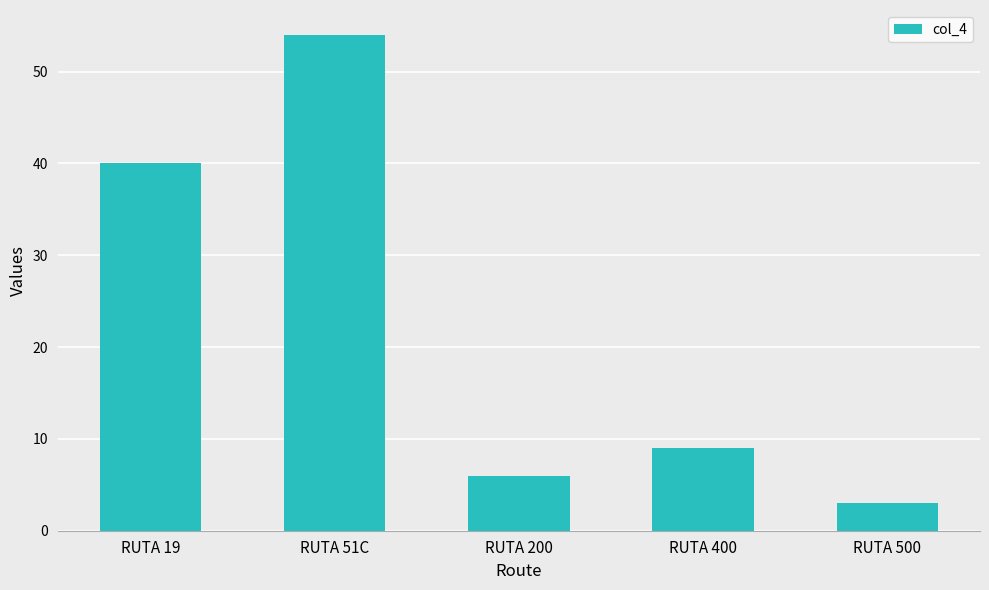

How many data points does each series have?

5